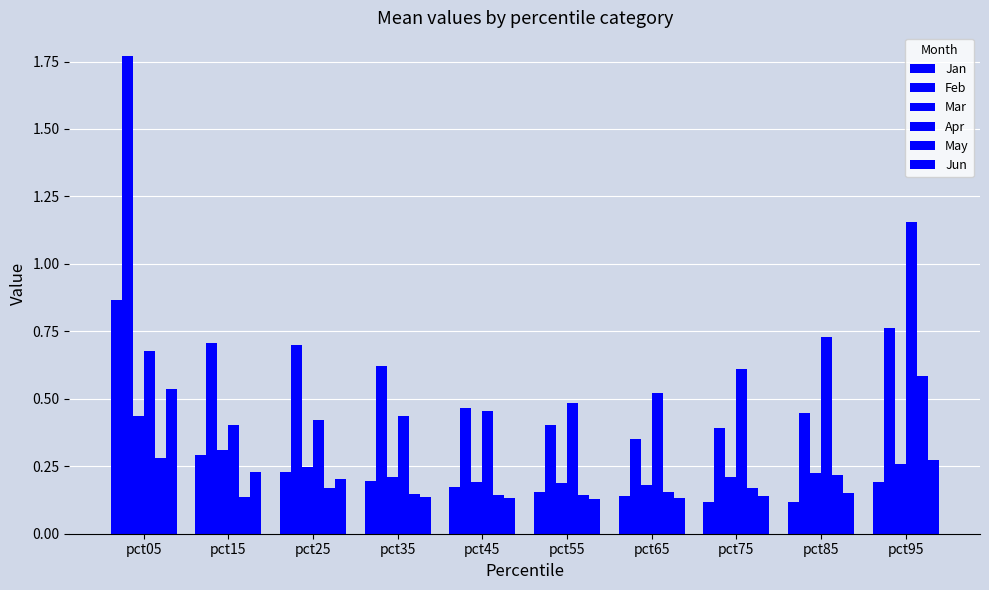

List the labels in order of Jan value, smallest first.

pct85, pct75, pct65, pct55, pct45, pct95, pct35, pct25, pct15, pct05